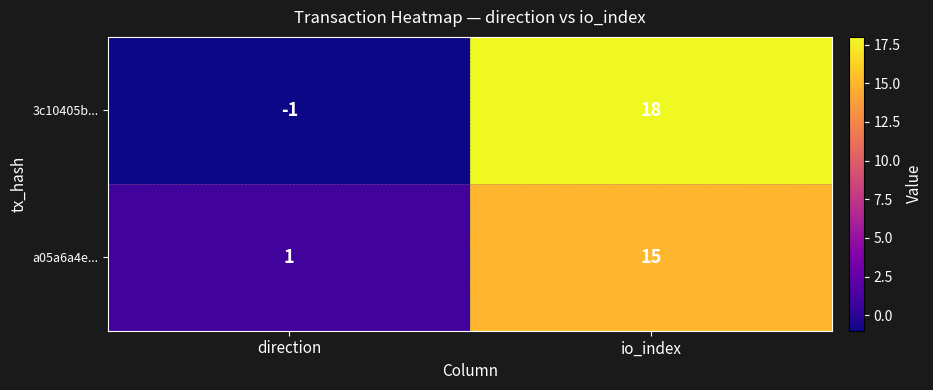

What is the sum of all 3c10405b... values?

17